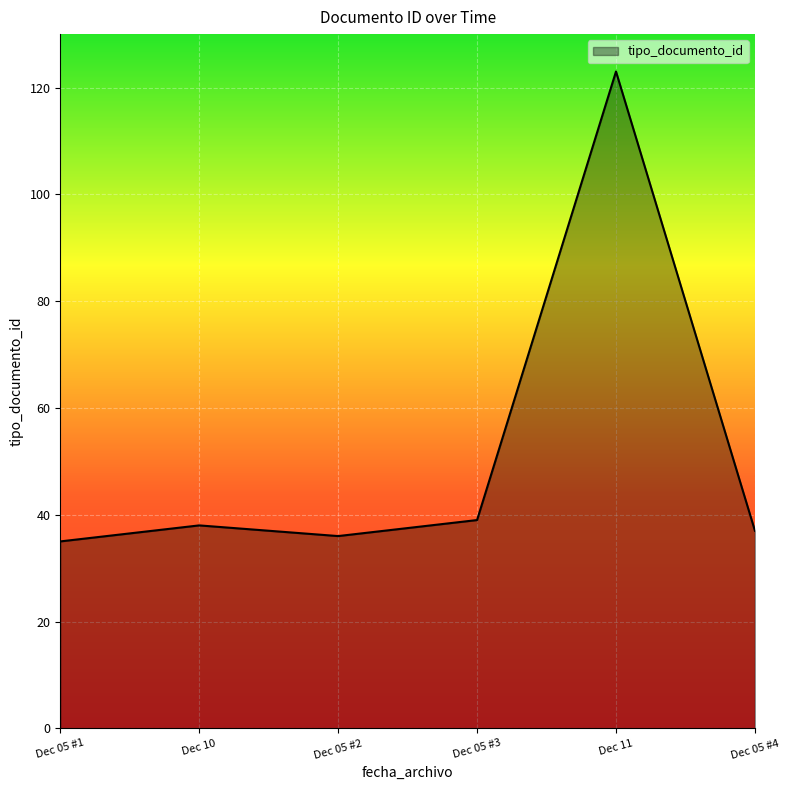

The value at Dec 05 #3 is 39. True or false?

True